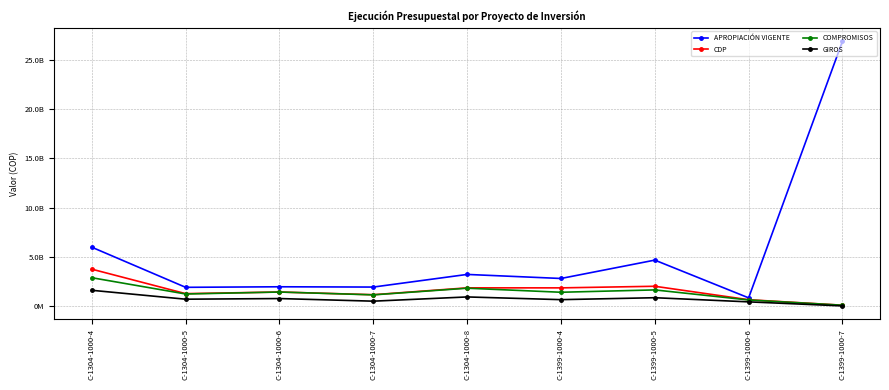

How many series are shown in this chart?

4